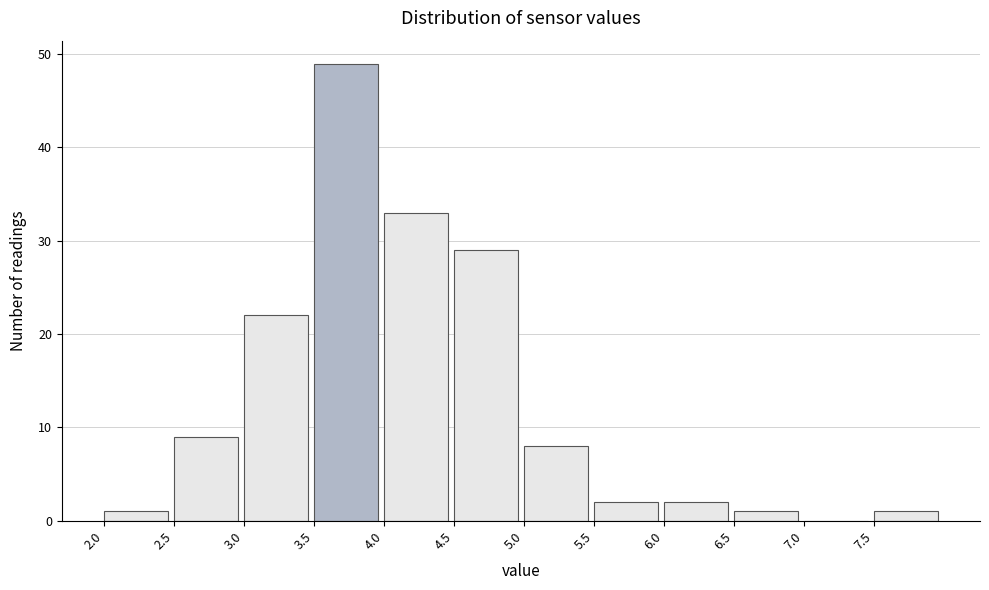

Which range on the x-axis has the tallest bar?

3.5 to 4.0